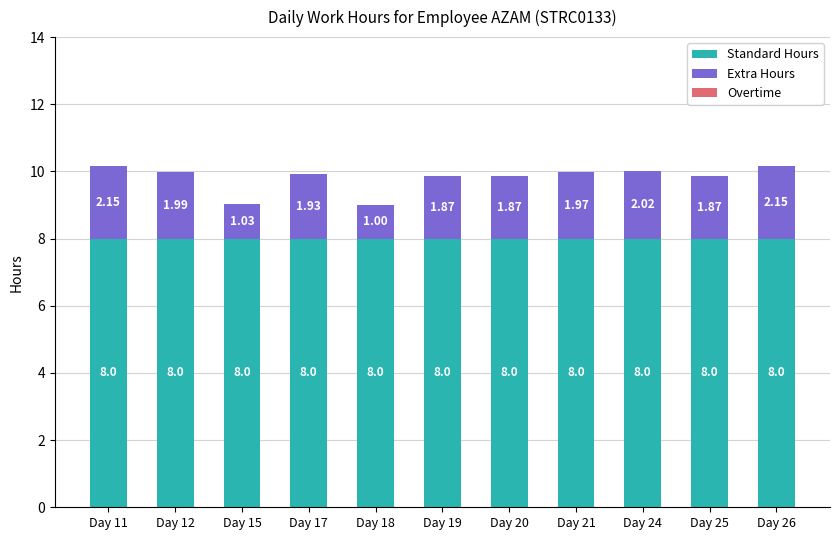

What is the average value of the Standard Hours series?

8.0